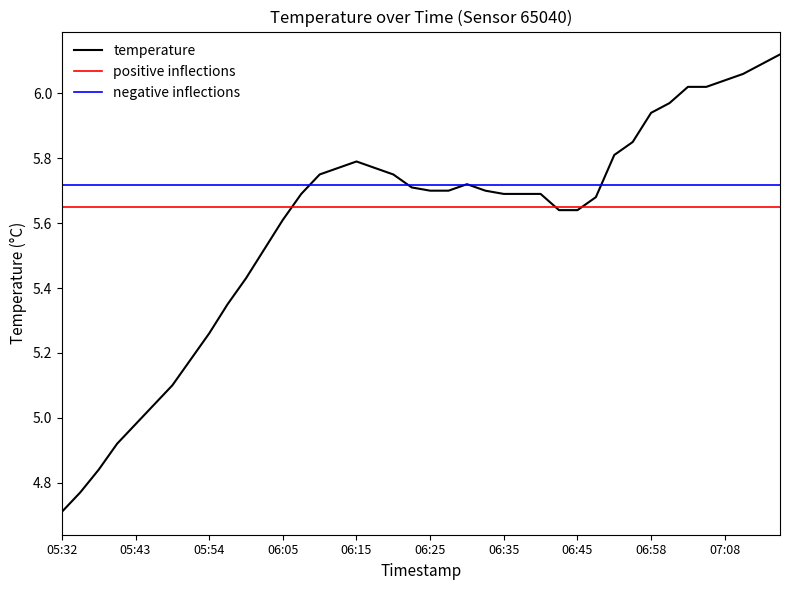

Reading left to right, list all the values displayed in this chart.

4.7	4.8	4.8	4.9	5.0	5.0	5.1	5.2	5.3	5.3	5.4	5.5	5.6	5.7	5.8	5.8	5.8	5.8	5.8	5.7	5.7	5.7	5.7	5.7	5.7	5.7	5.7	5.6	5.6	5.7	5.8	5.8	5.9	6.0	6.0	6.0	6.0	6.1	6.1	6.1